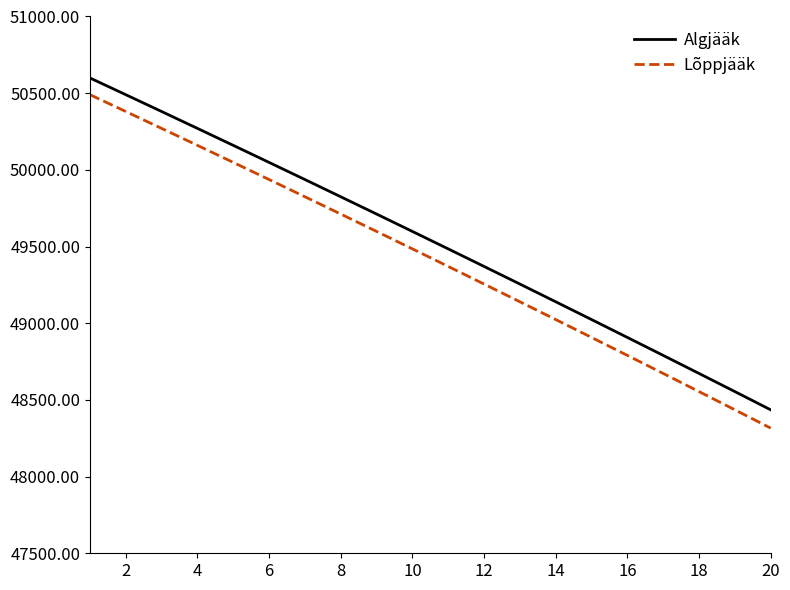

What is the greatest value displayed?

50599.2